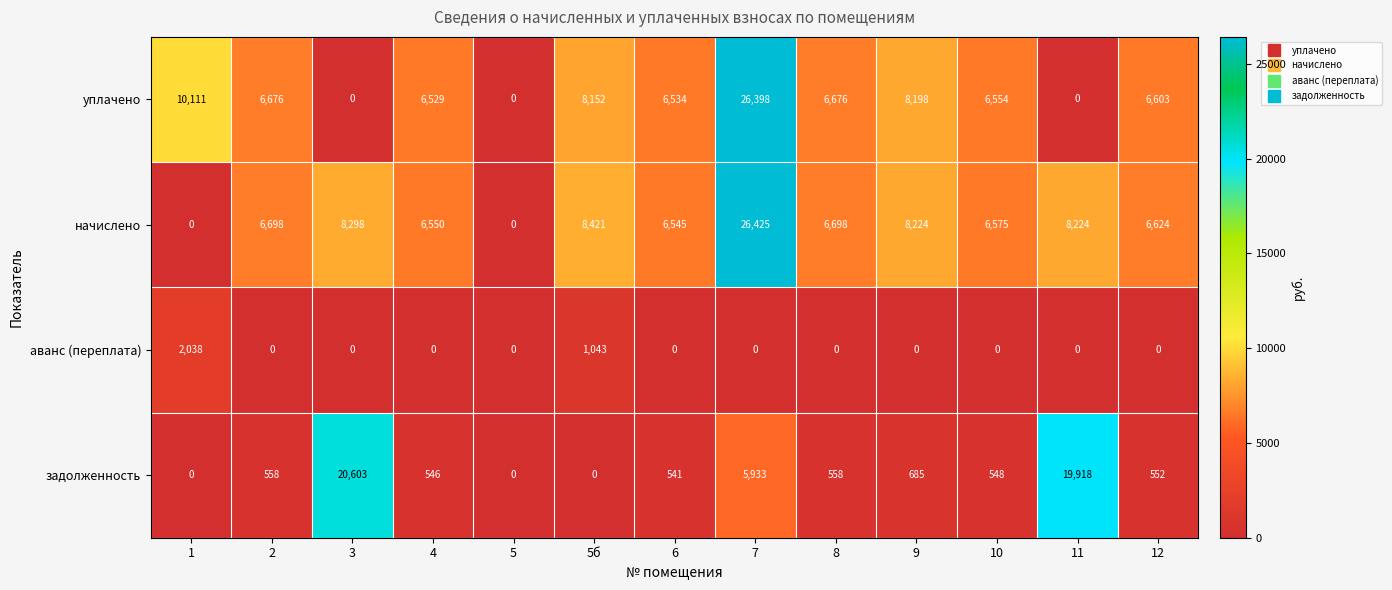

The уплачено series shows 10990 at 2. True or false?

False